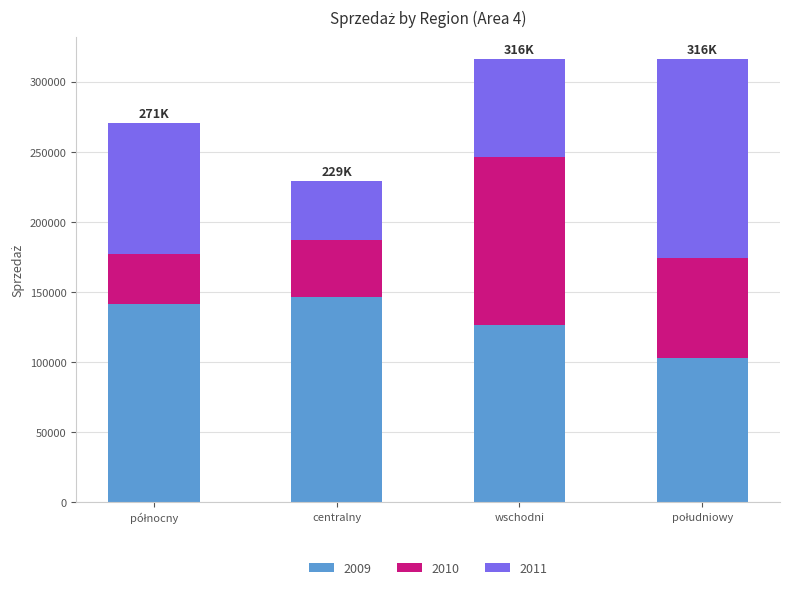

Reading right to left, list the values for the 2009 series.

103325.5	126518.2	146673.6	141544.2